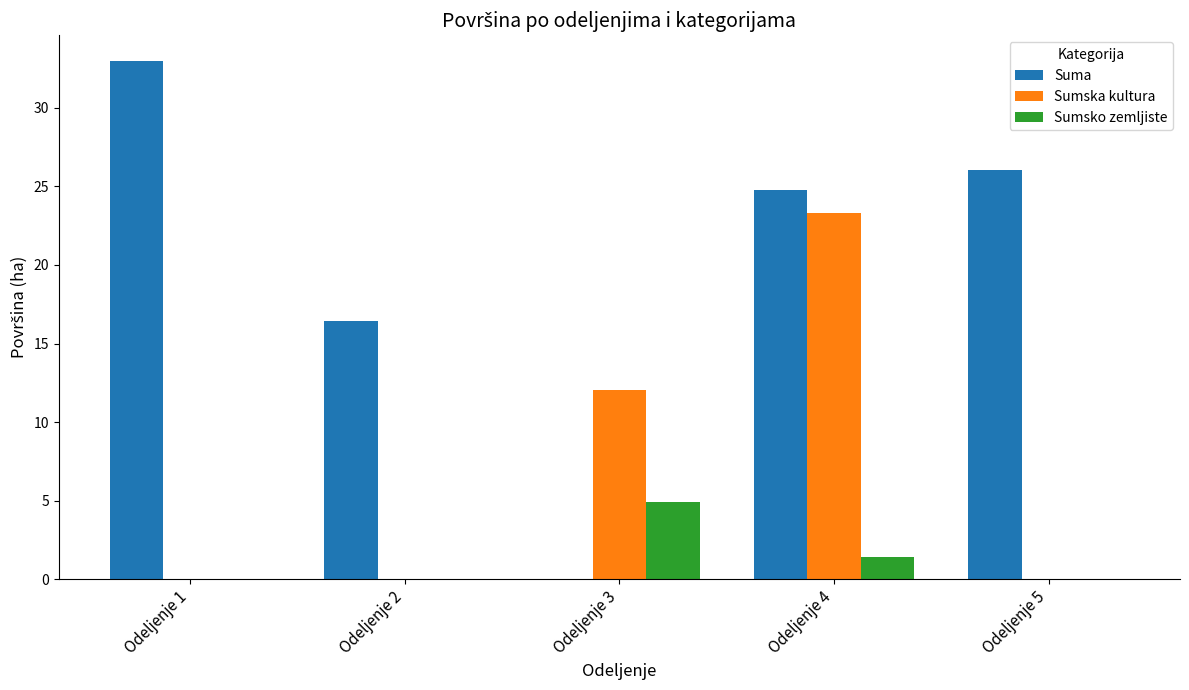

Reading left to right, transcribe all the data shown in this chart.

Suma: 33.0	16.4	0.0	24.7	26.1
Sumska kultura: 0.0	0.0	12.0	23.3	0.0
Sumsko zemljiste: 0.0	0.0	4.9	1.4	0.0